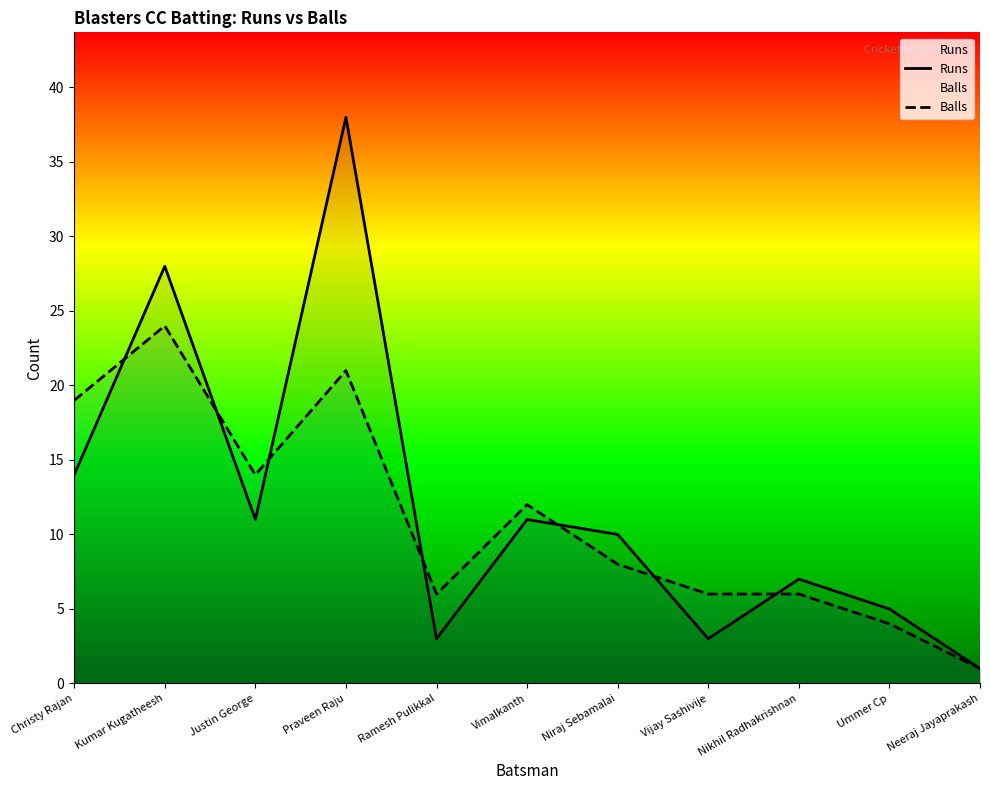

What is the label of the 1st point from the left?

Christy Rajan